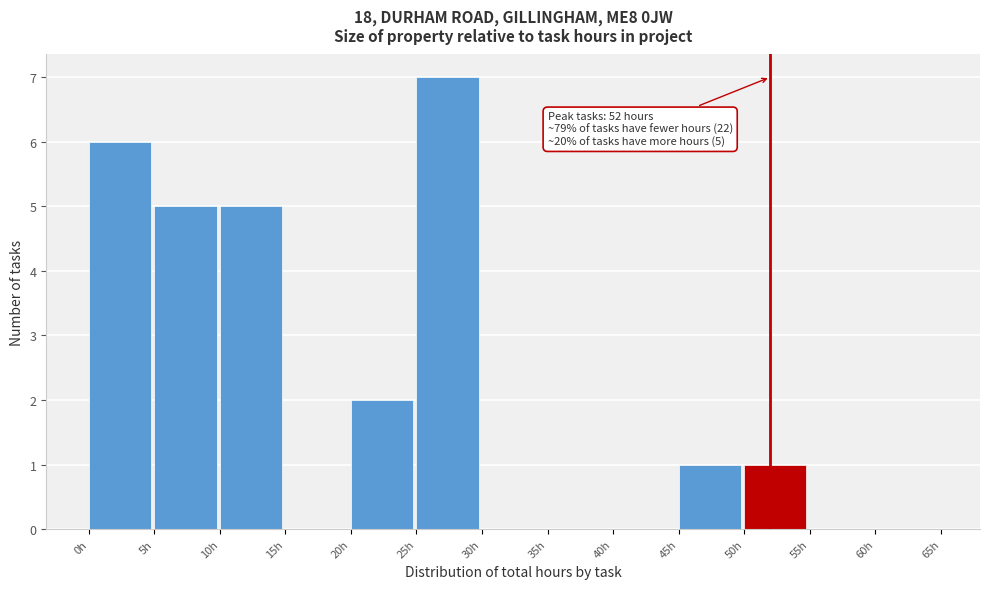

Over which range of the x-axis is the bar tallest?

25 to 30